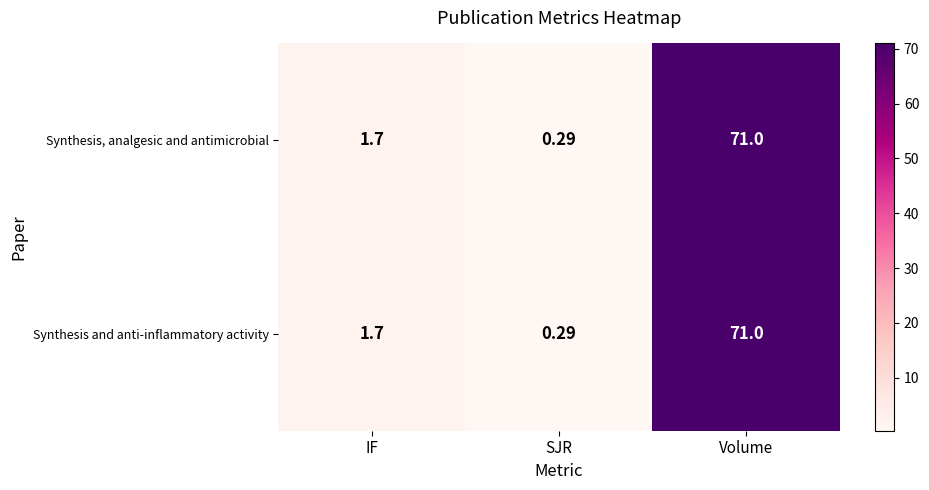

Count the number of categories in the chart.

3